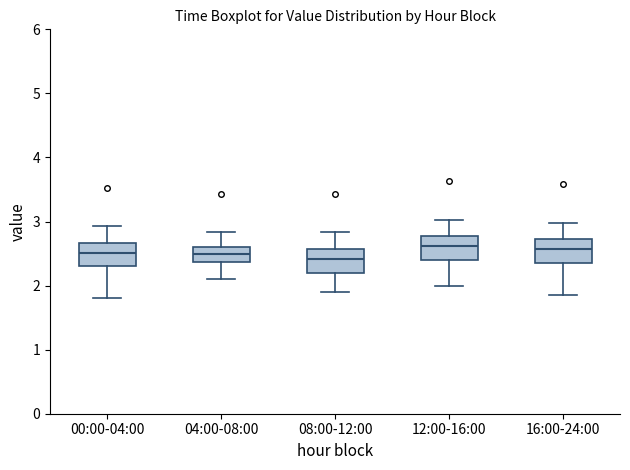

Where does the upper whisker of the box for 04:00-08:00 end on the y-axis? The values are not printed on the chart, so give them approximately, as read against the axis.

2.8